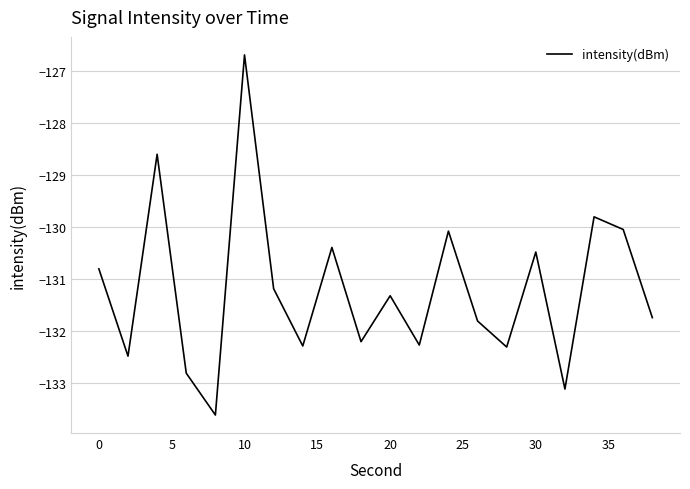

What is the minimum value shown in the chart?

-133.6